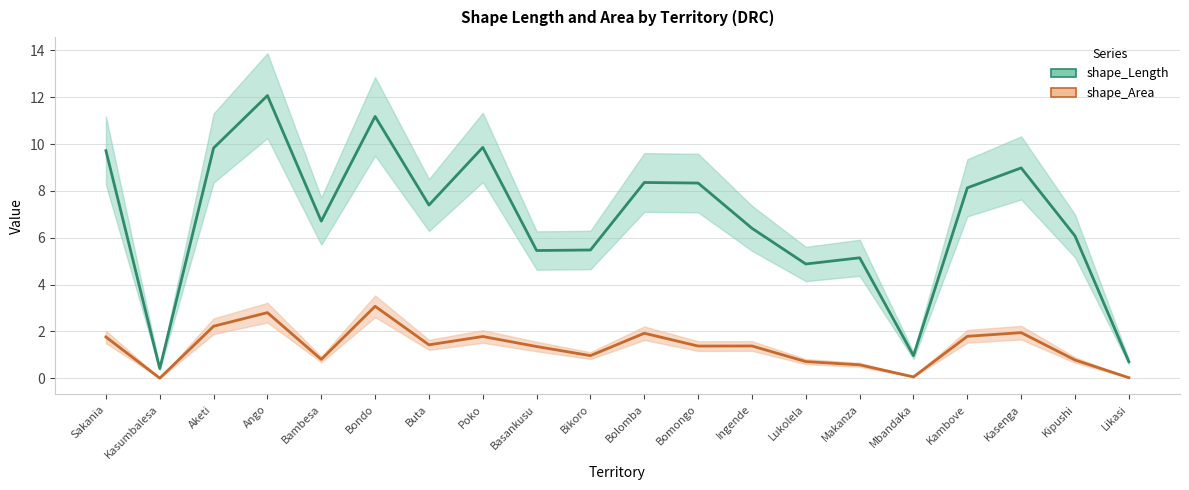

Reading right to left, list all the values displayed in this chart.

shape_Length: Likasi=0.7	Kipushi=6.1	Kasenga=9.0	Kambove=8.1	Mbandaka=1.0	Makanza=5.1	Lukolela=4.9	Ingende=6.4	Bomongo=8.3	Bolomba=8.4	Bikoro=5.5	Basankusu=5.5	Poko=9.9	Buta=7.4	Bondo=11.2	Bambesa=6.7	Ango=12.1	Aketi=9.8	Kasumbalesa=0.4	Sakania=9.7
shape_Area: Likasi=0.0	Kipushi=0.8	Kasenga=1.9	Kambove=1.8	Mbandaka=0.1	Makanza=0.6	Lukolela=0.7	Ingende=1.4	Bomongo=1.4	Bolomba=1.9	Bikoro=1.0	Basankusu=1.4	Poko=1.8	Buta=1.4	Bondo=3.1	Bambesa=0.8	Ango=2.8	Aketi=2.2	Kasumbalesa=0.0	Sakania=1.8